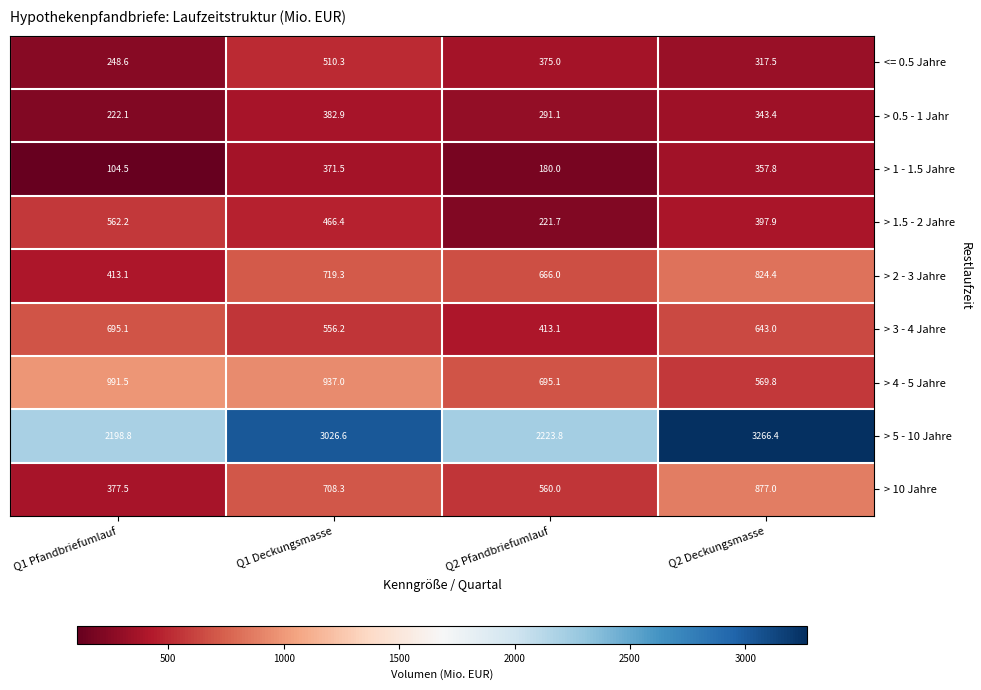

At which category is the sum across all series the highest?

Q1 Deckungsmasse